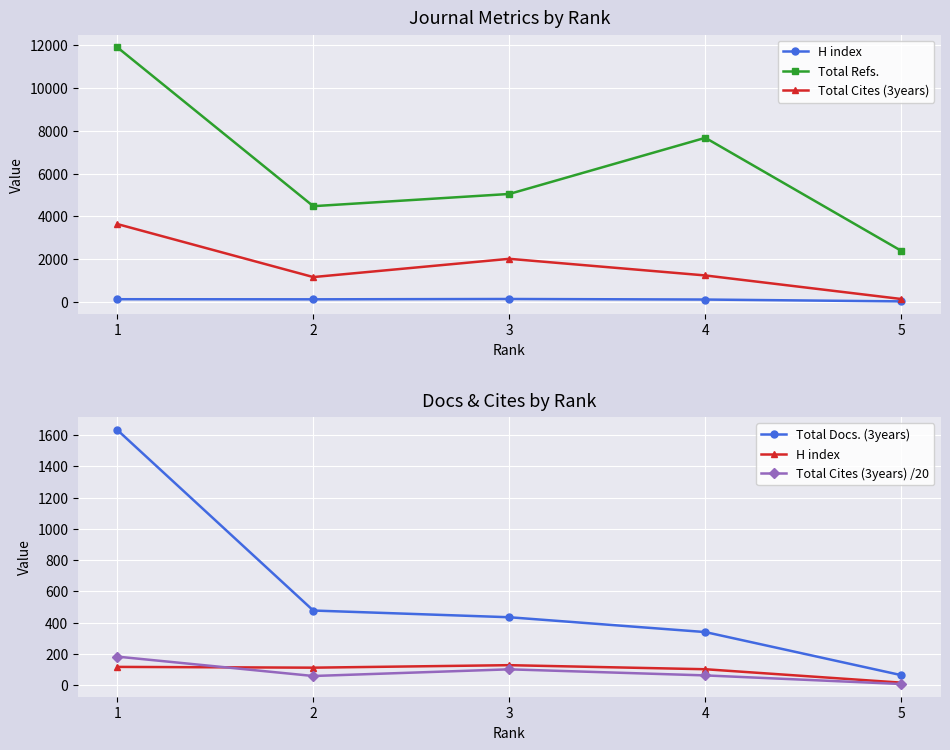

Which series has the widest spread of values?

Total Refs.